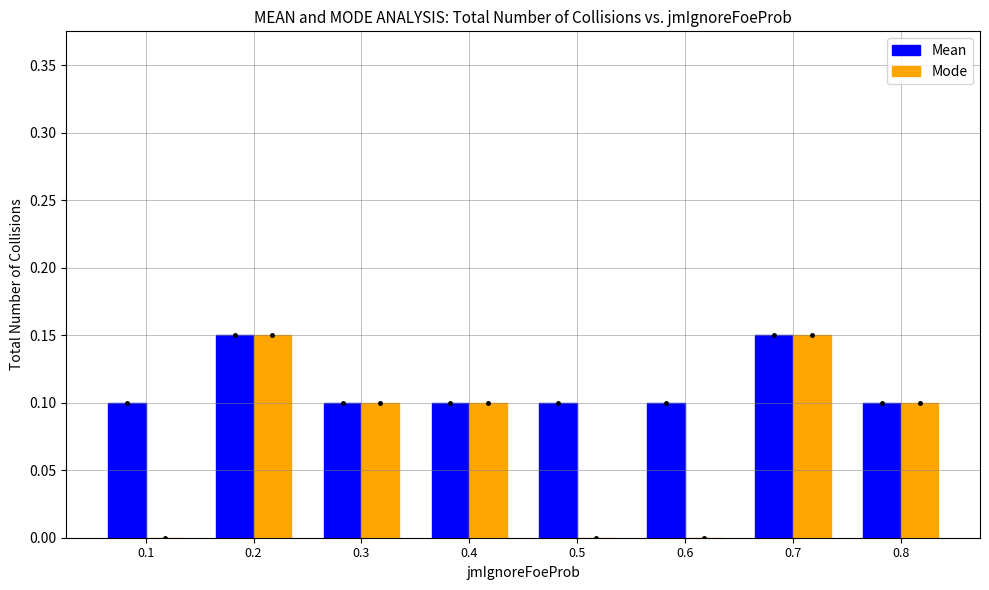

What are all the series names shown in the legend?

Mean, Mode